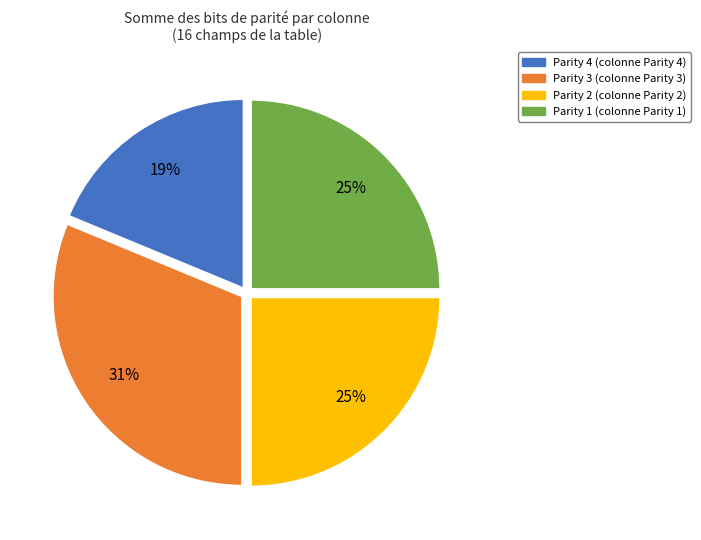

Count the number of slices in the pie.

4